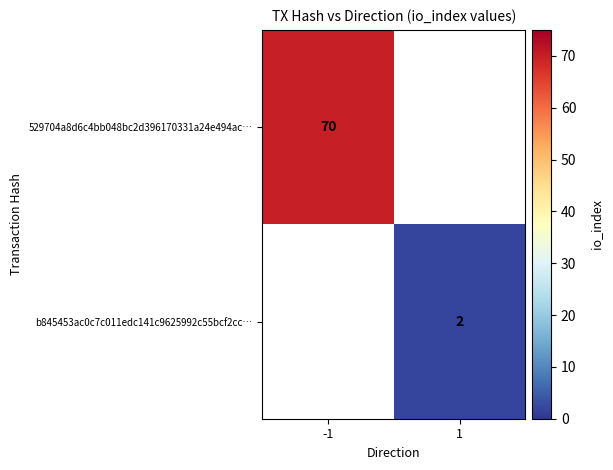

At how many categories does at least one series exceed 17?

1